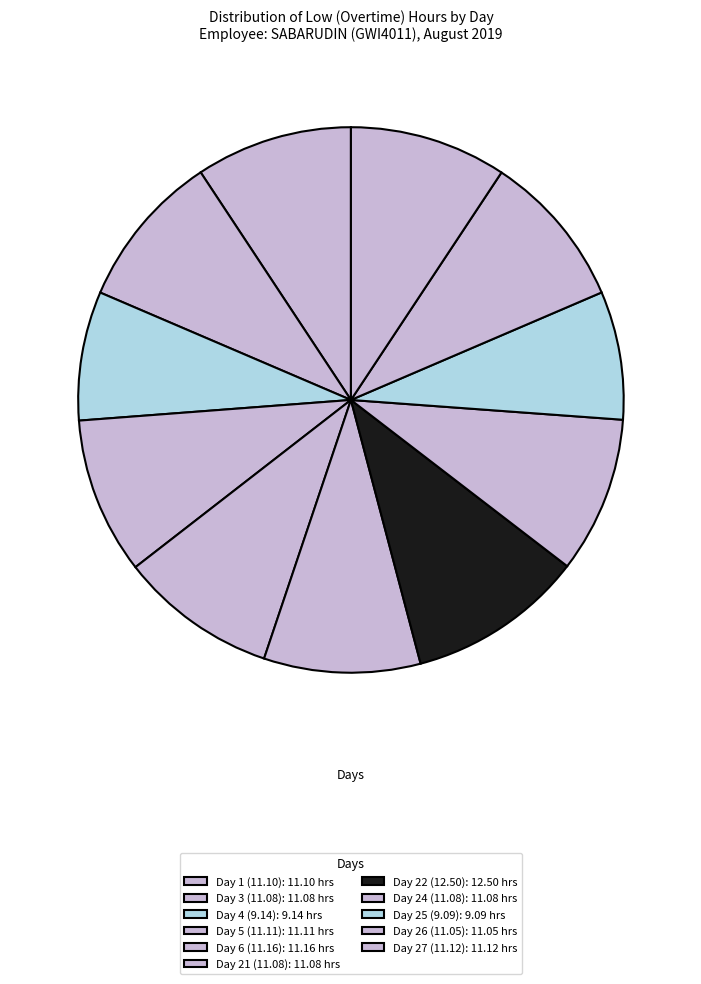

What is the ratio of the value at Day 4 to the value at Day 3?

0.8